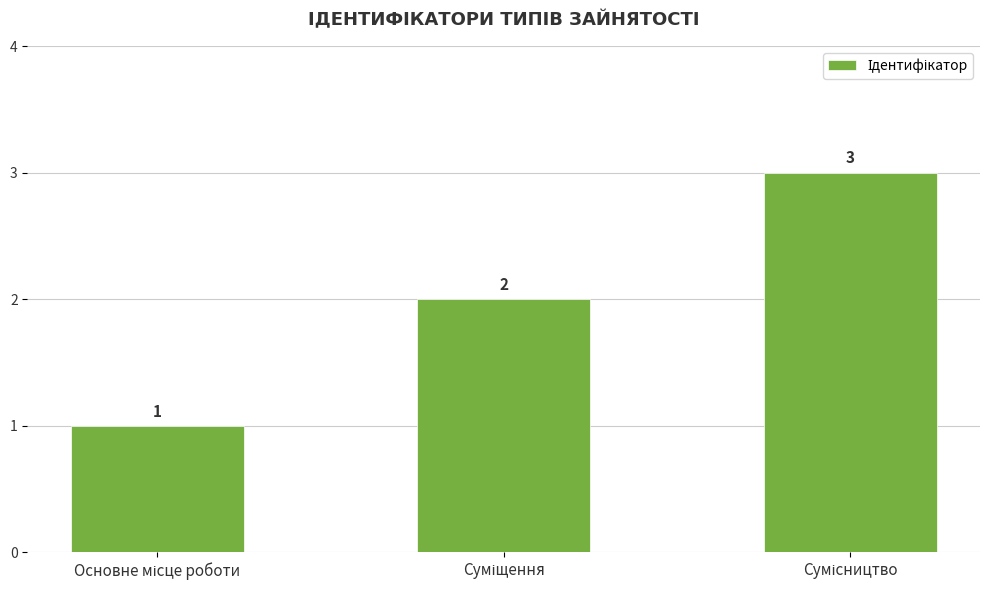

What is the sum of all values?

6